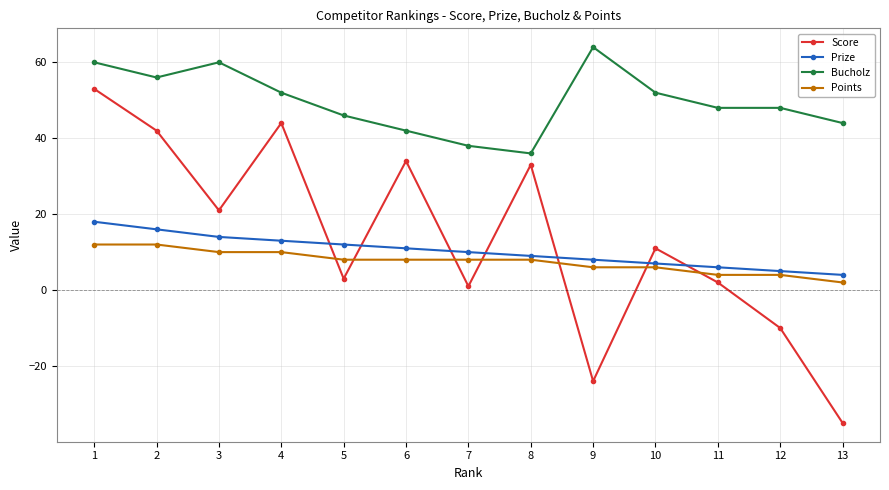

Does the chart have visible grid lines?

Yes